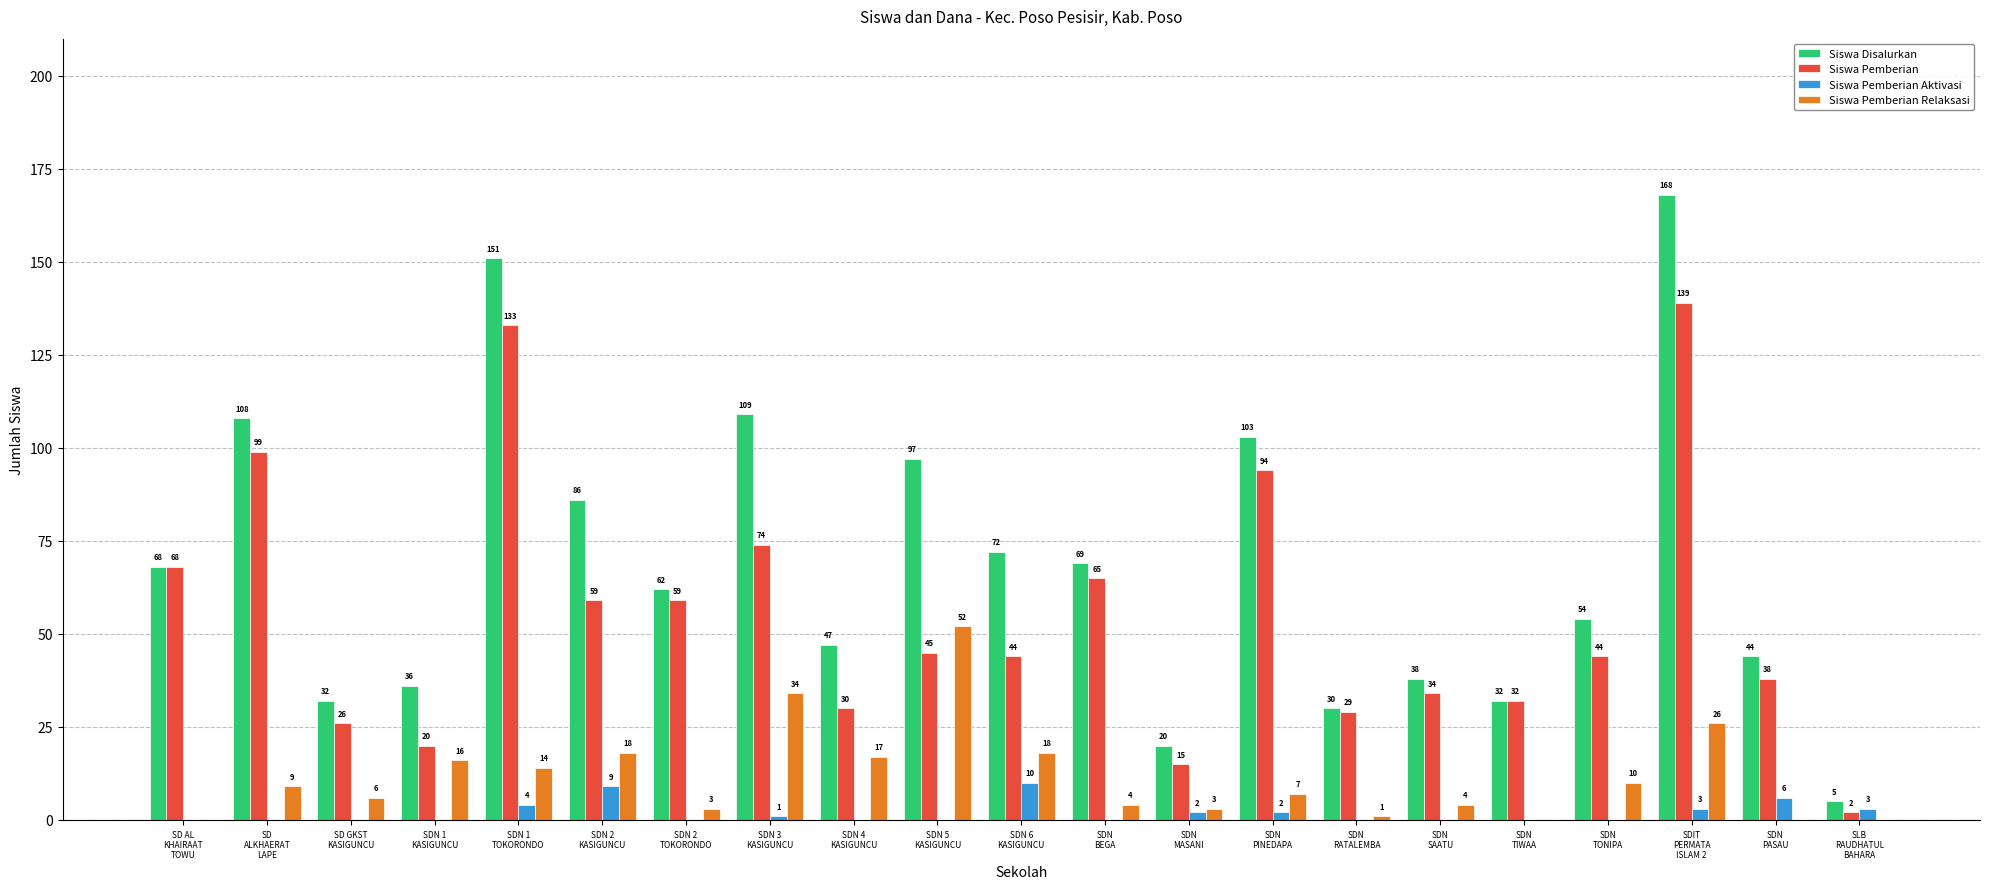

What is the maximum value for Siswa Disalurkan?

168